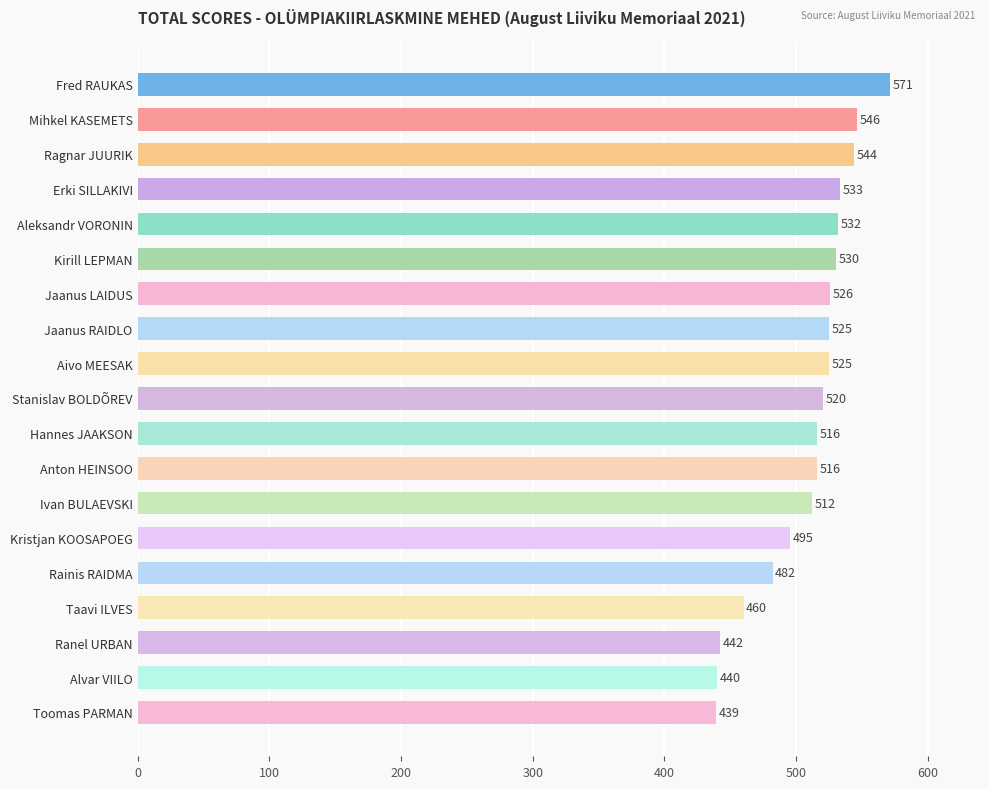

Approximately how many times larger is the value at Ivan BULAEVSKI compared to Mihkel KASEMETS?

0.9